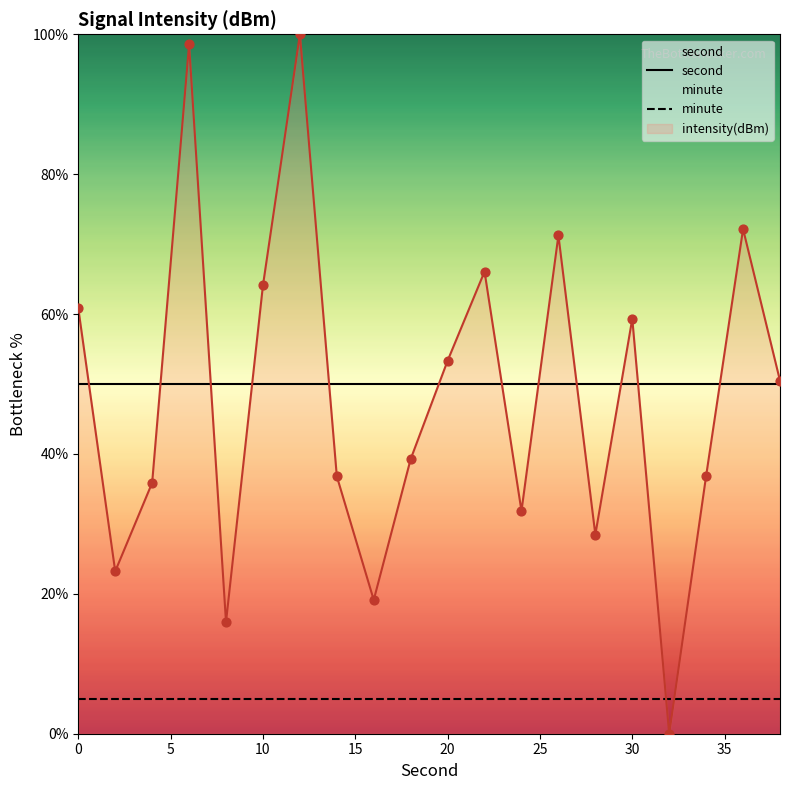

Which series has the largest total across all categories?

second